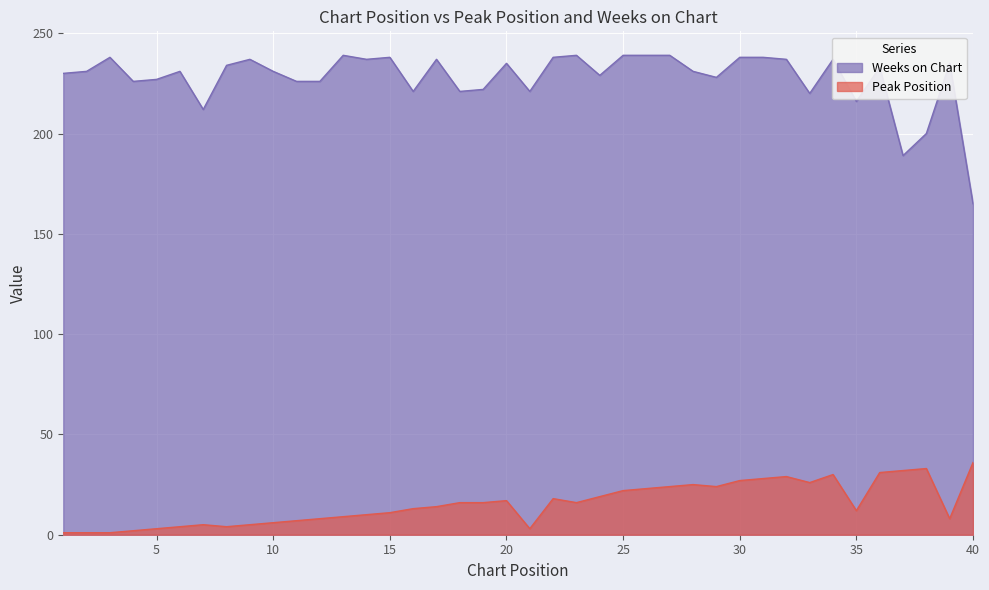

Reading right to left, what are all the values shown in this chart?

Peak Position: 40=36	39=8	38=33	37=32	36=31	35=12	34=30	33=26	32=29	31=28	30=27	29=24	28=25	27=24	26=23	25=22	24=19	23=16	22=18	21=3	20=17	19=16	18=16	17=14	16=13	15=11	14=10	13=9	12=8	11=7	10=6	9=5	8=4	7=5	6=4	5=3	4=2	3=1	2=1	1=1
Weeks on Chart: 40=165	39=235	38=200	37=189	36=233	35=216	34=237	33=220	32=237	31=238	30=238	29=228	28=231	27=239	26=239	25=239	24=229	23=239	22=238	21=221	20=235	19=222	18=221	17=237	16=221	15=238	14=237	13=239	12=226	11=226	10=231	9=237	8=234	7=212	6=231	5=227	4=226	3=238	2=231	1=230